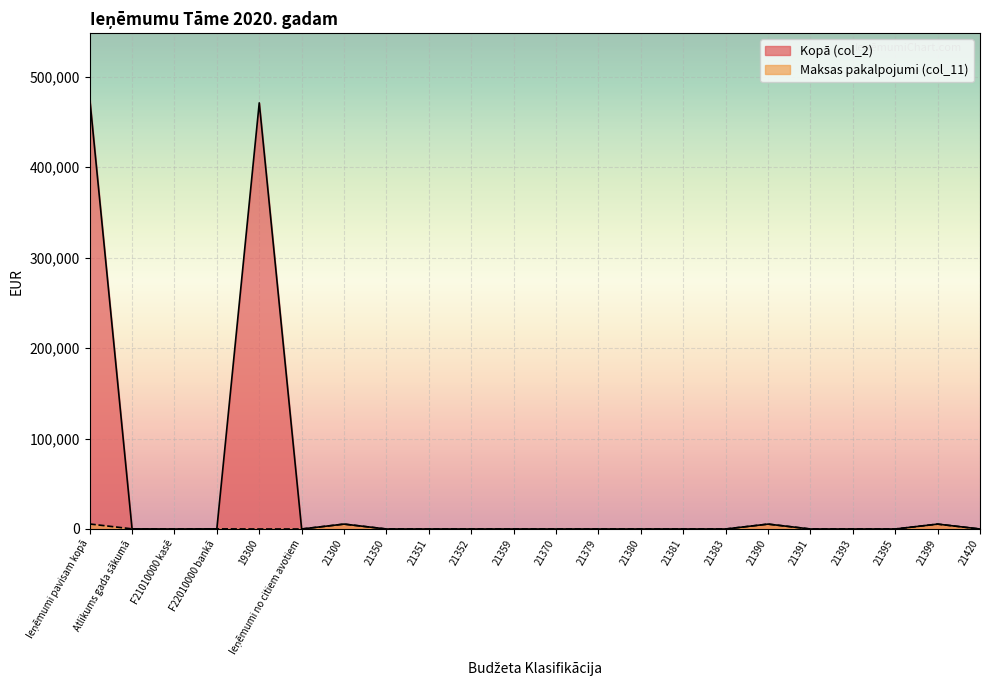

True or false: Maksas pakalpojumi (col_11) has a value of 244 at F22010000 bankā.

False